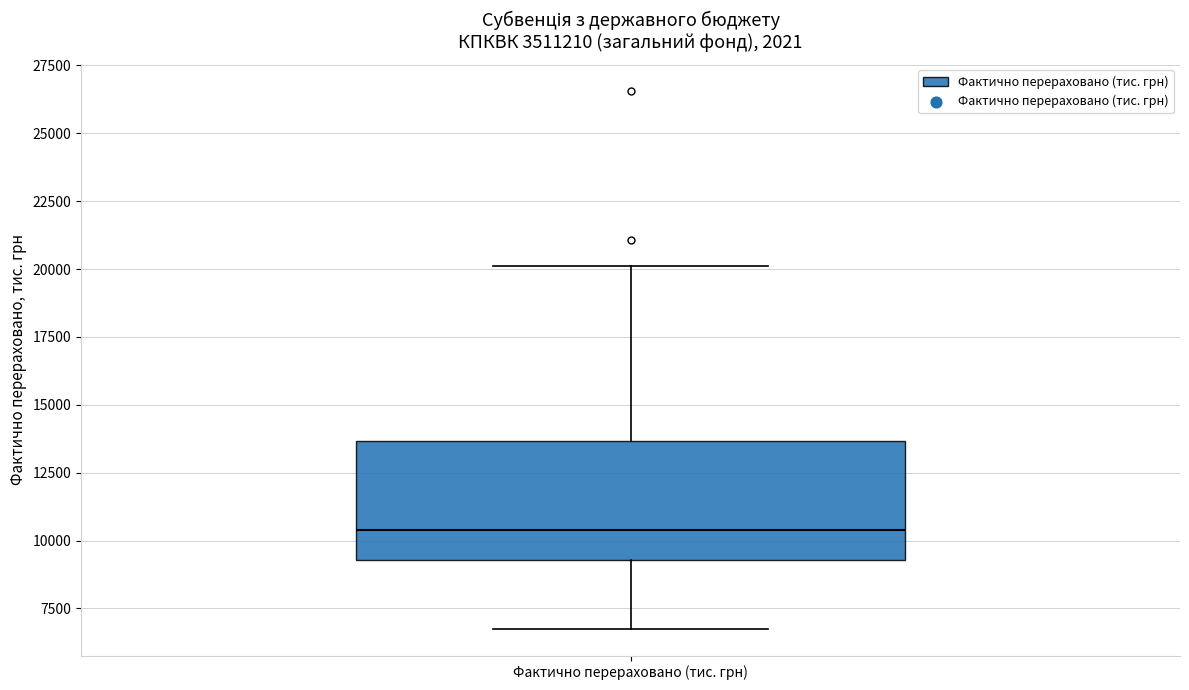

Read this box plot against the y-axis: the position of the median line, the range covered by the box, and the ends of both whiskers. The values are not printed on the chart, so give them approximately, as read against the axis.

median 10500, box 9500 to 13500, whiskers 7000 to 20000